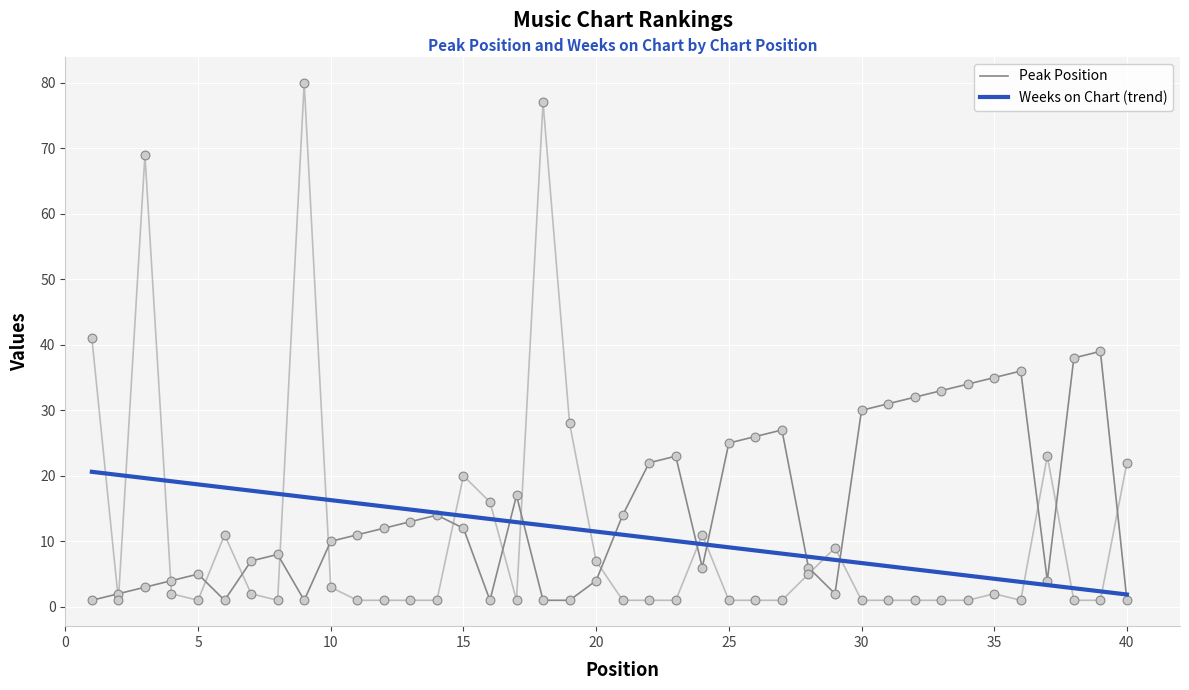

Which series has the largest total across all categories?

Peak Position